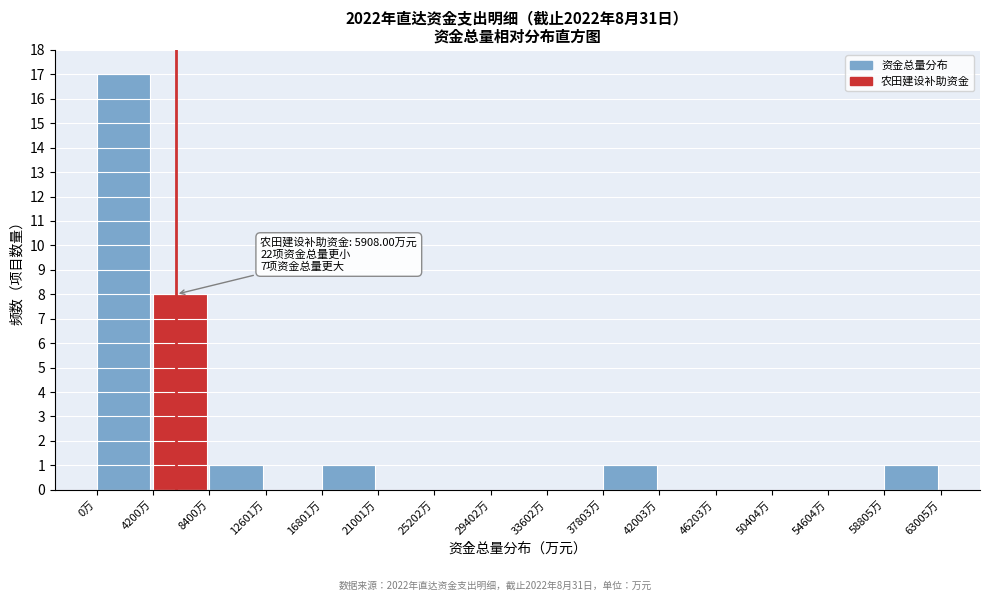

Over which range of the x-axis is the bar tallest?

0 to 4000